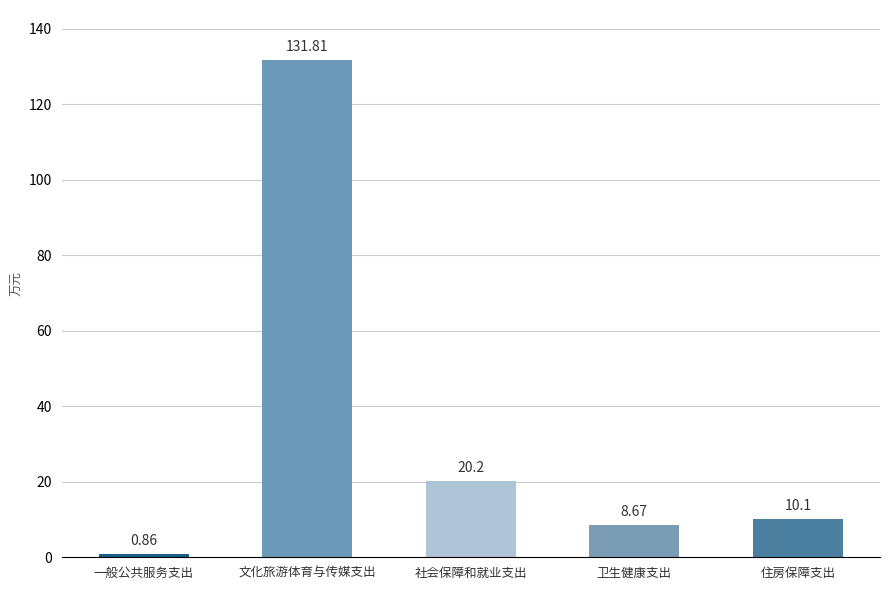

Which category has the highest value across all series?

文化旅游体育与传媒支出